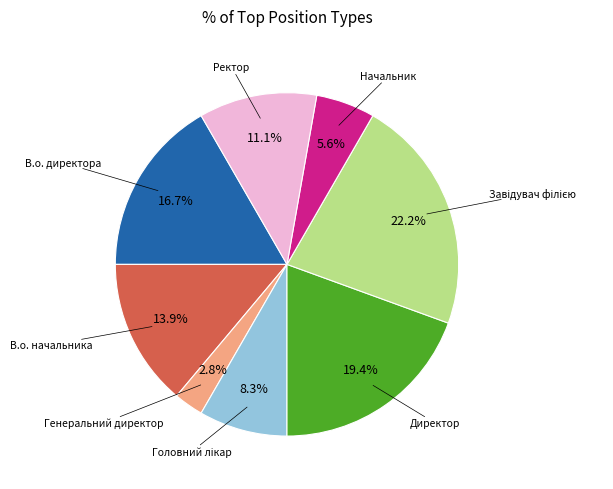

To the nearest percent, what is the difference between the largest and smallest slice percentages?

19%